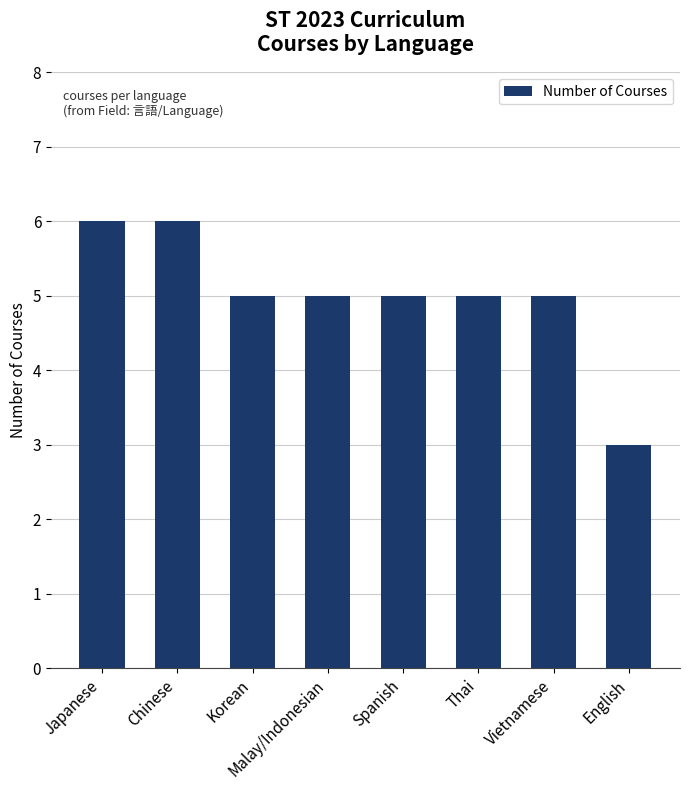

What is the smallest value displayed?

3